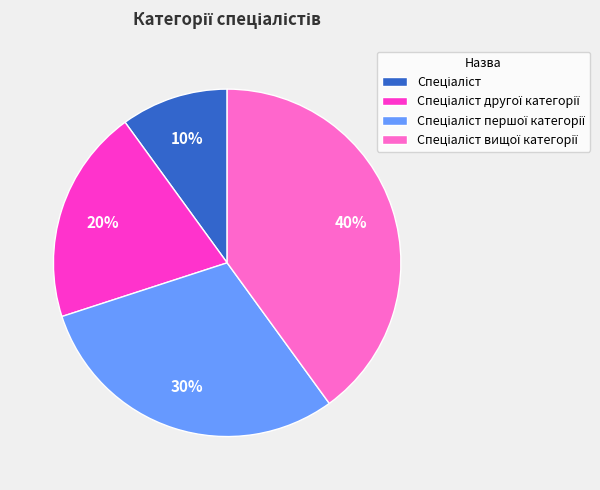

Does any single category account for the majority?

No